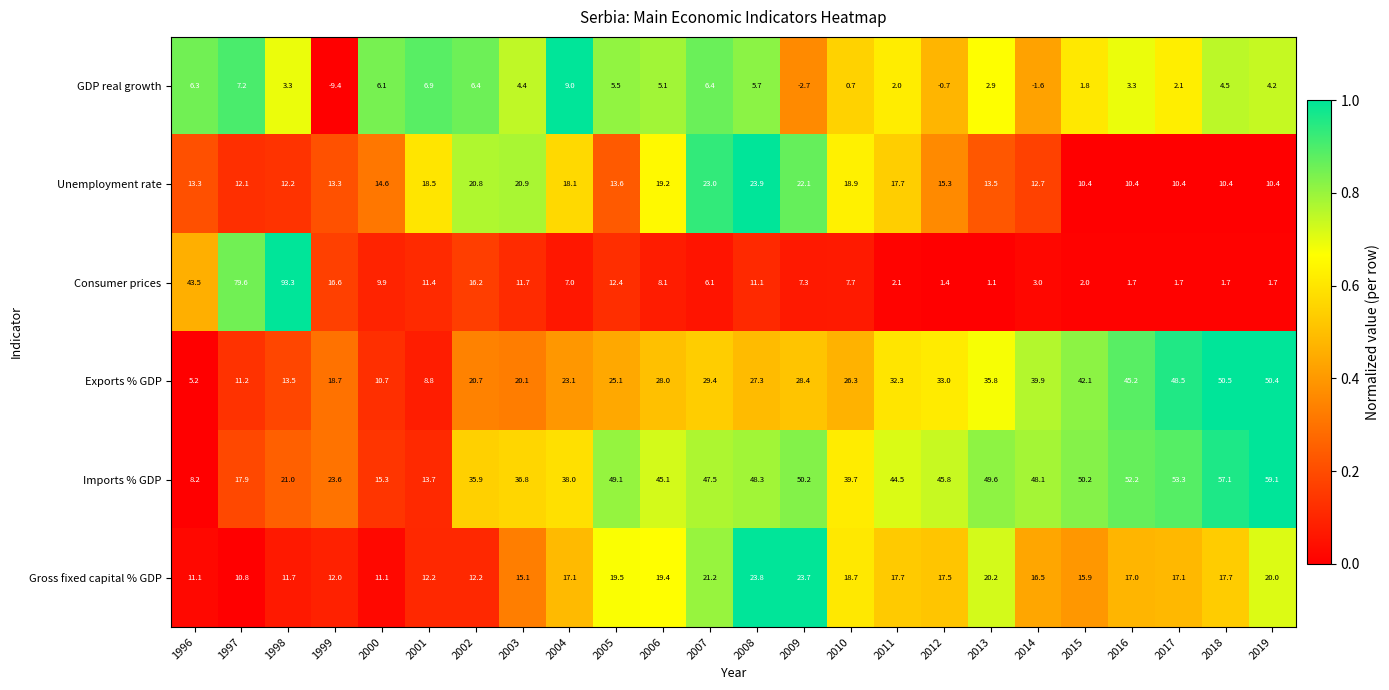

What is the total value across all series at 2013?

123.1